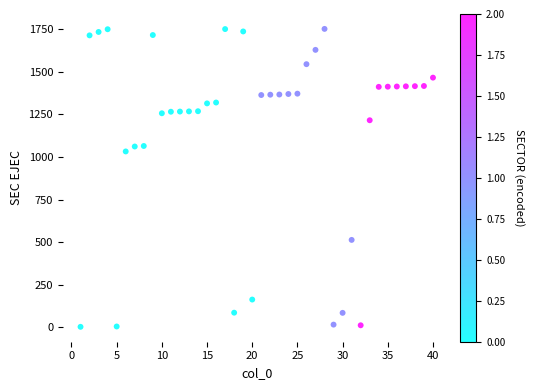

What Y value in the scatter plot is closest to 877?

1032